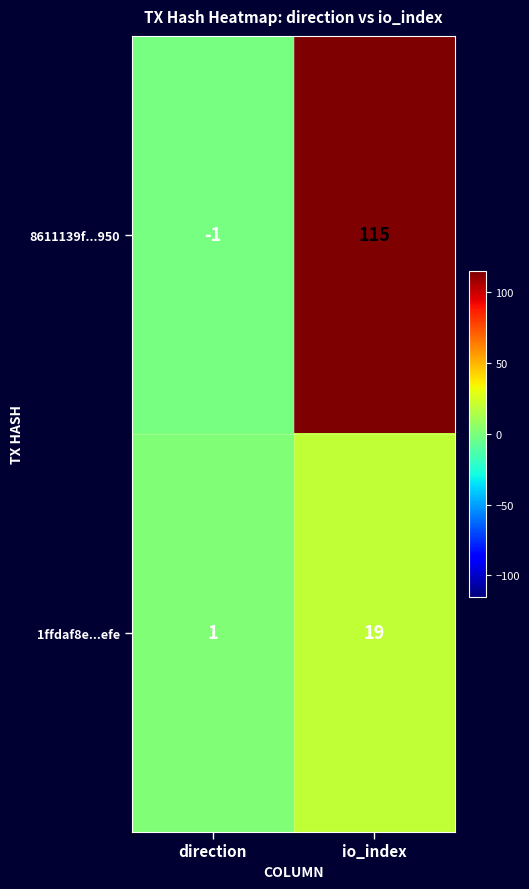

Reading left to right, transcribe all the data shown in this chart.

8611139f...950: -1	115
1ffdaf8e...efe: 1	19